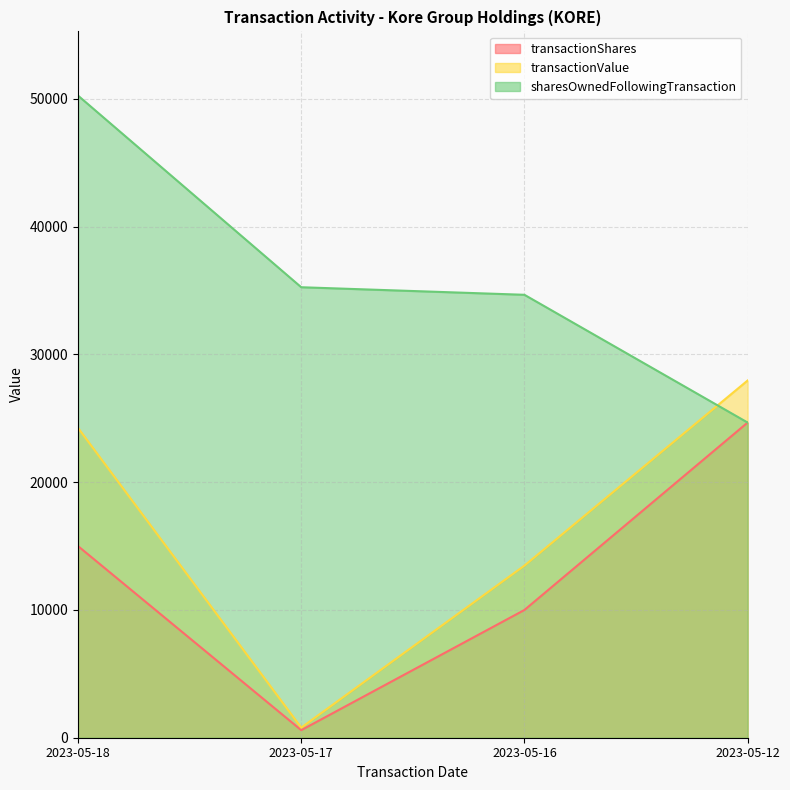

At which label does sharesOwnedFollowingTransaction first exceed 35263?

2023-05-18